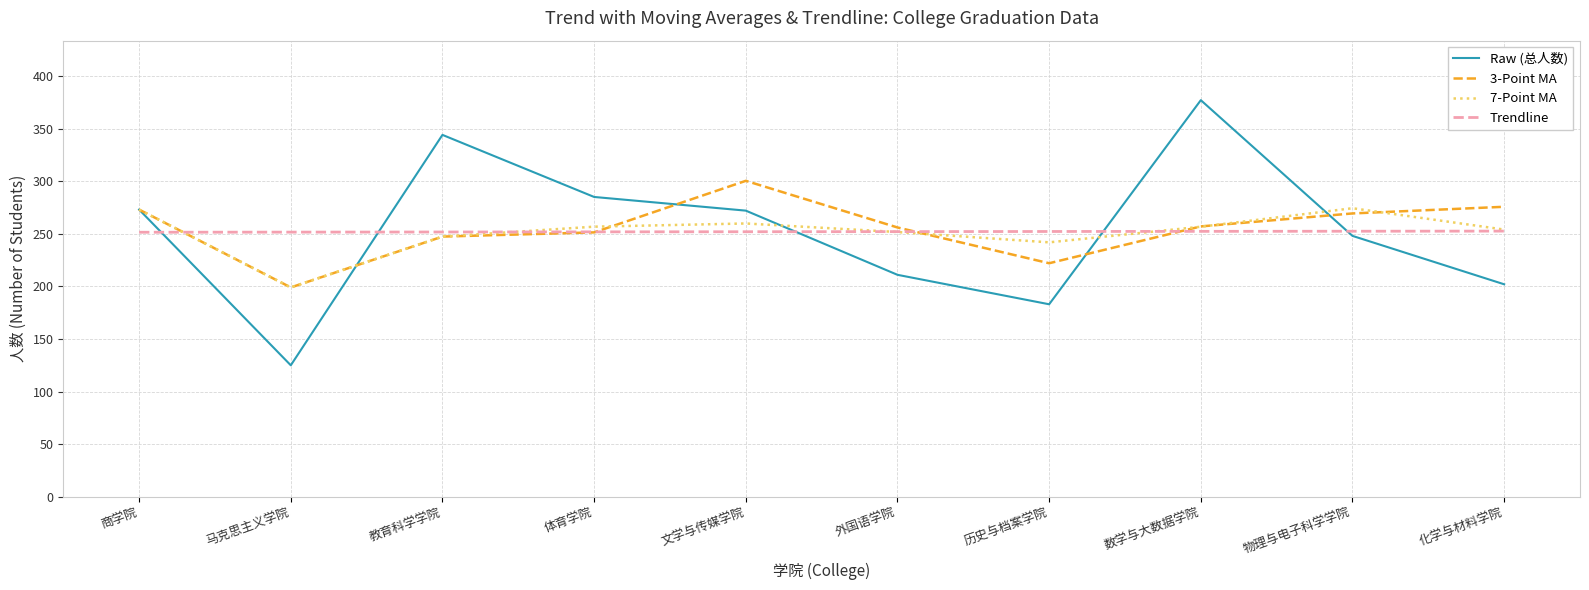

Is it true that 7-Point MA equals 141.9 at 数学与大数据学院?

False